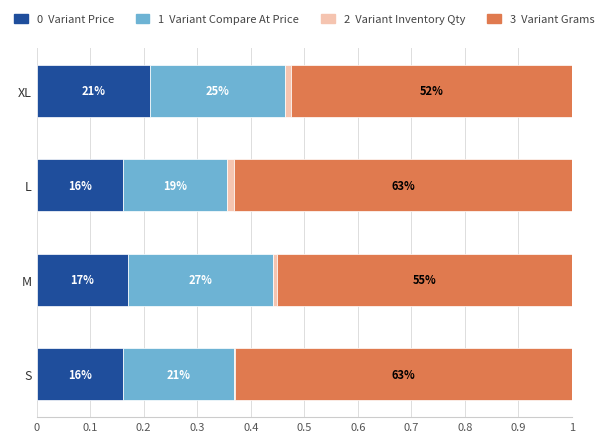

How many bars are there in total?

16